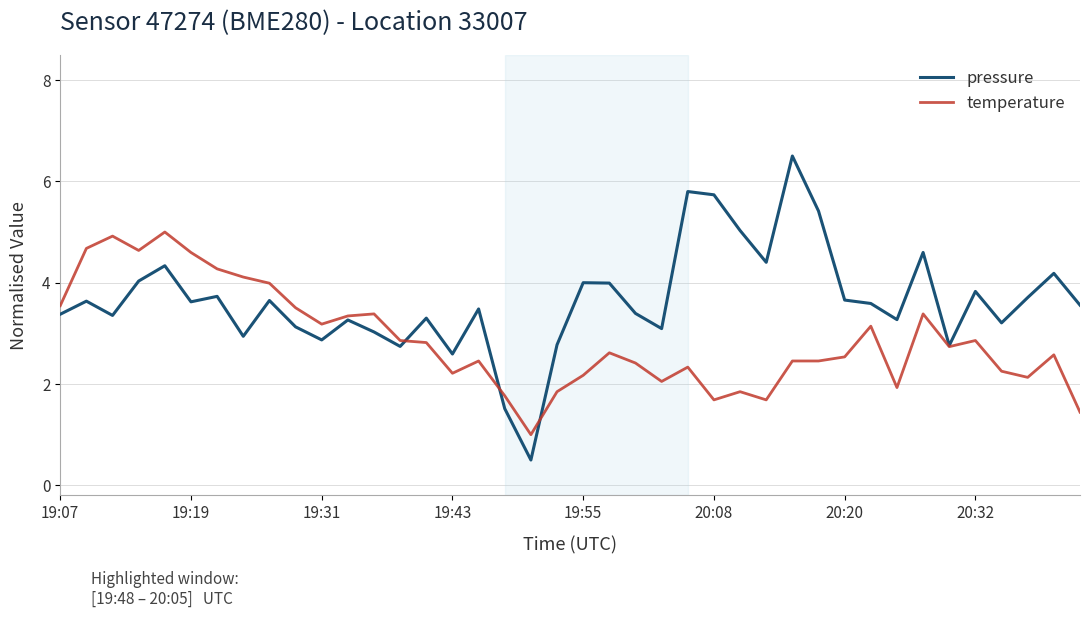

How many lines are shown in the chart?

2